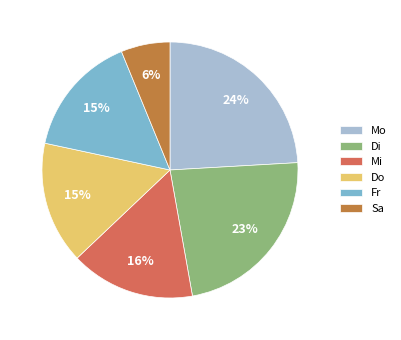

What is the smallest slice in the pie chart?

Sa